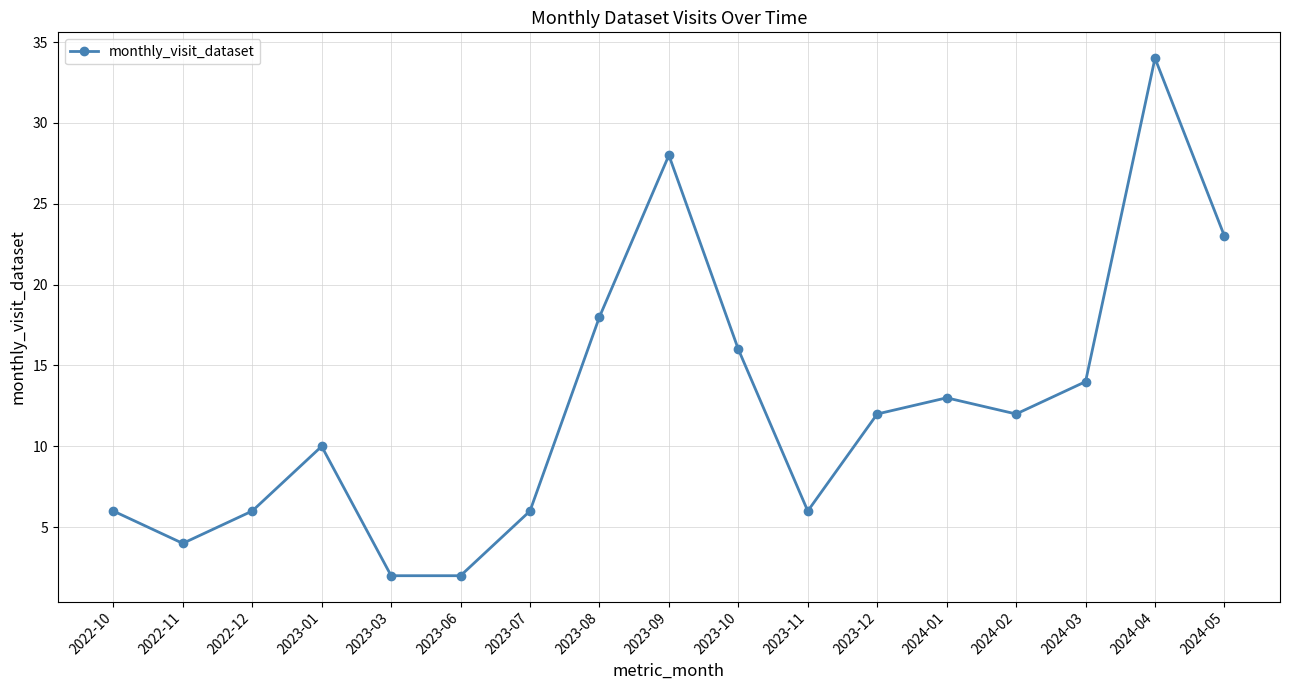

What is the maximum value shown in the chart?

34